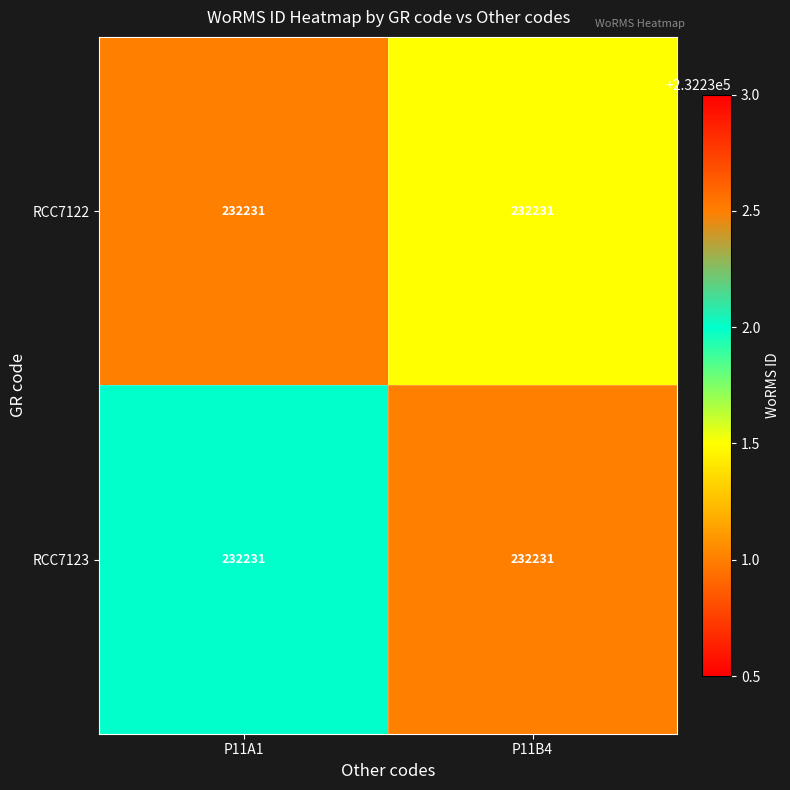

Reading left to right, transcribe all the data shown in this chart.

RCC7122: P11A1=232231.0	P11B4=232231.0
RCC7123: P11A1=232231.0	P11B4=232231.0